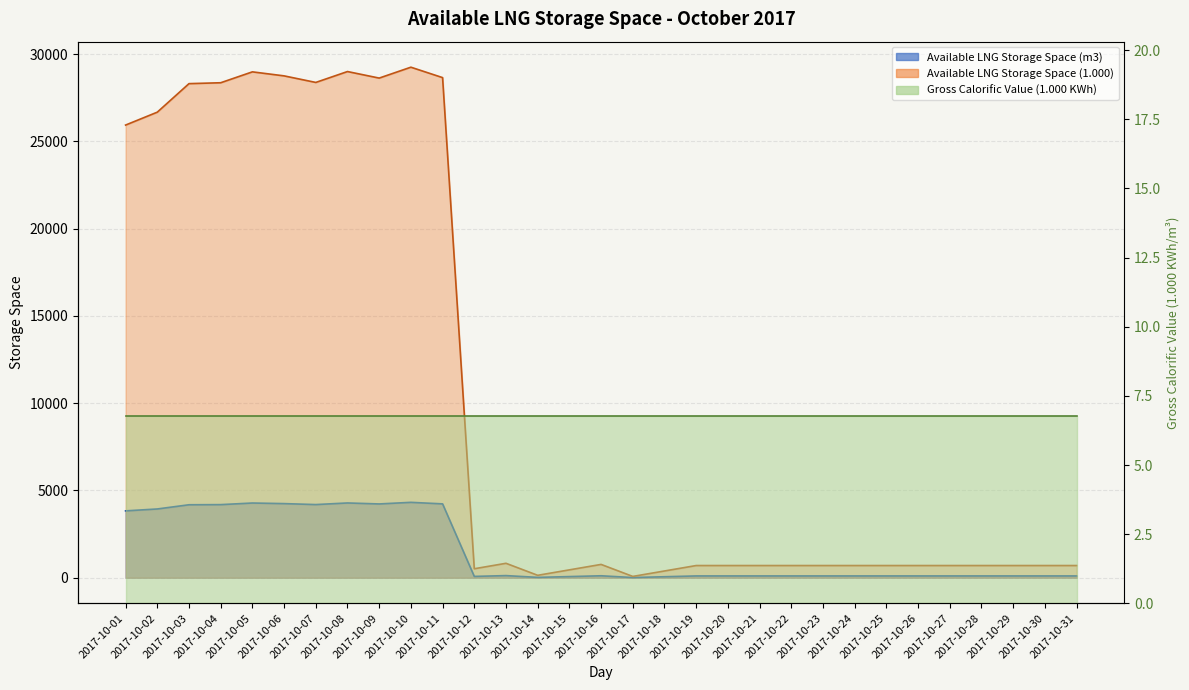

Reading right to left, extract all data points from this chart.

Available LNG Storage Space (m3): 103	103	103	103	103	103	103	103	103	103	103	103	103	57	11	112	66	20	122	76	4231	4319	4227	4283	4191	4246	4280	4188	4180	3939	3830
Available LNG Storage Space (1.000): 699	699	699	699	699	699	699	699	699	699	699	699	699	387	75	763	451	139	827	515	28649	29246	28622	28997	28373	28749	28979	28355	28304	26670	25931